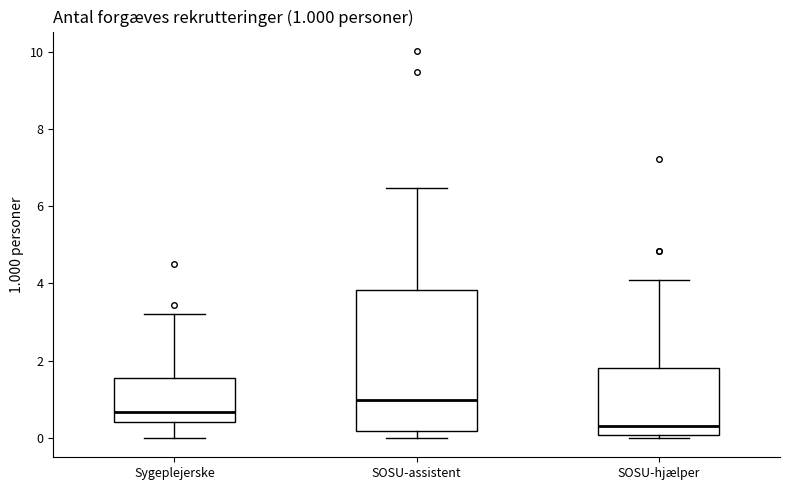

Which box is the tallest, from its lower edge to its upper edge?

SOSU-assistent